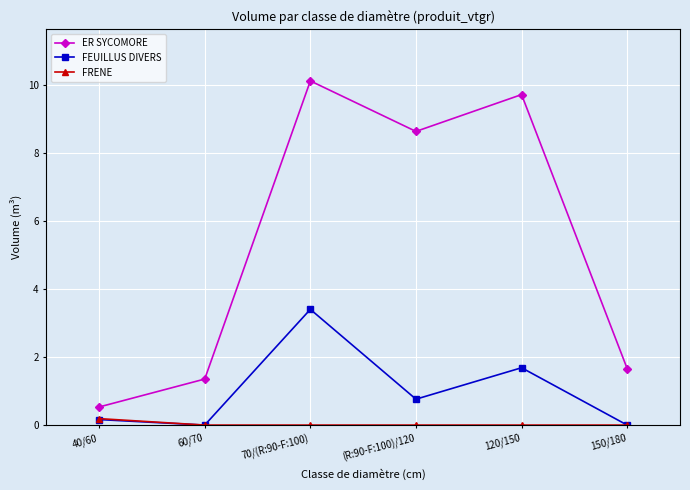

What position from the right is (R:90-F:100)/120?

3